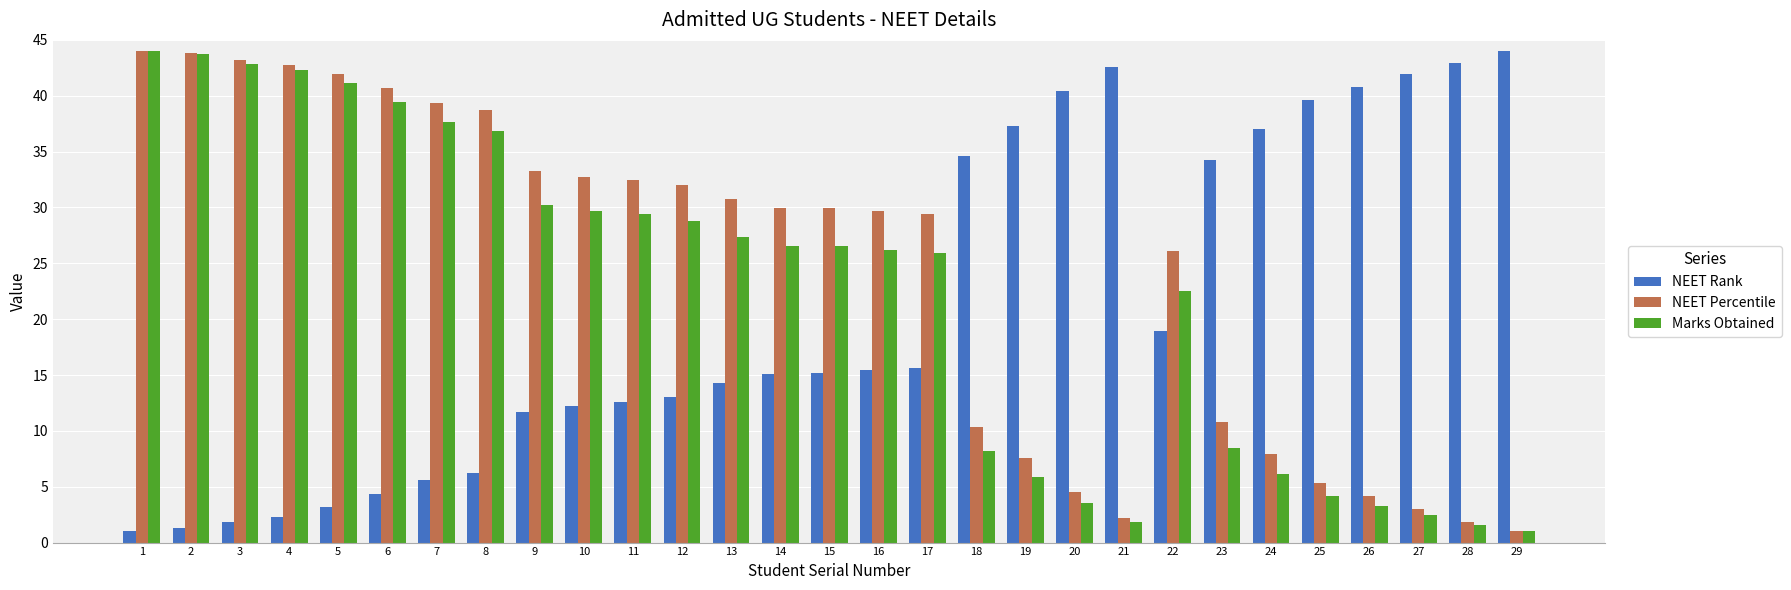

Is the value of Marks Obtained at 20 greater than the value of NEET Rank at 23?

No